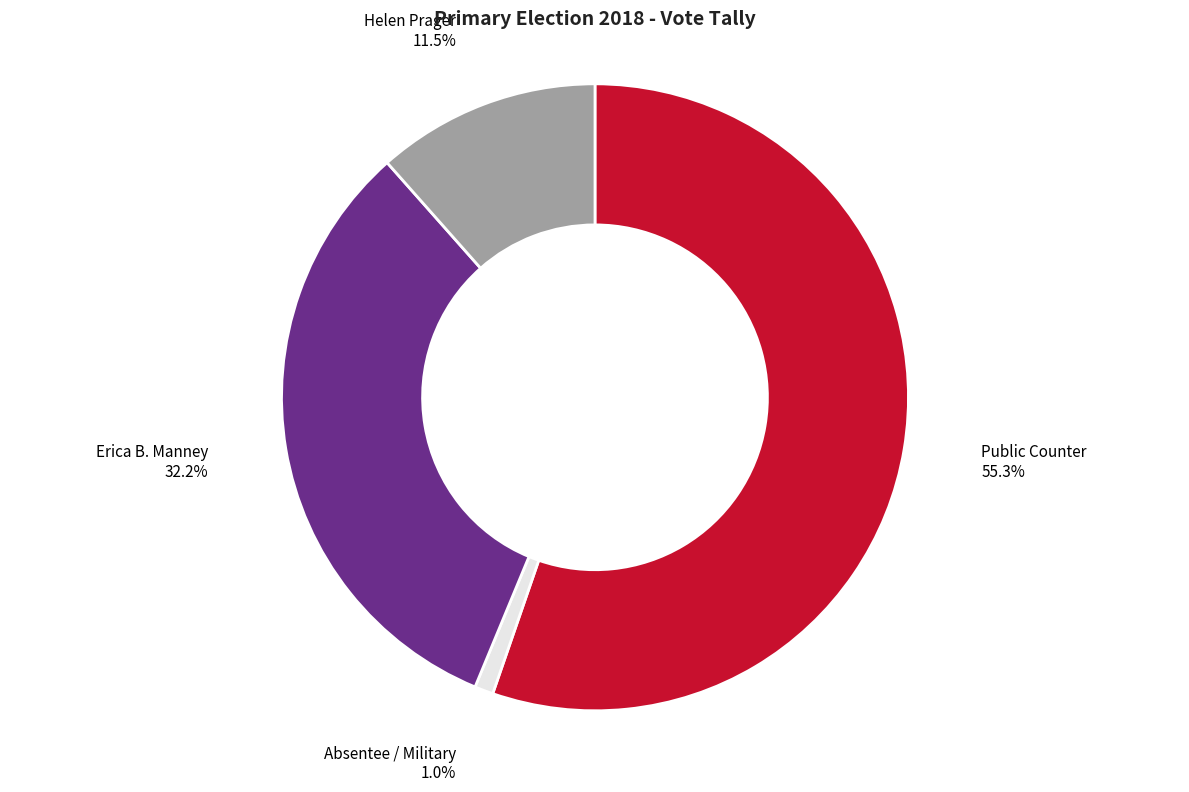

What is the total percentage of Absentee / Military and Erica B. Manney?

33.2%